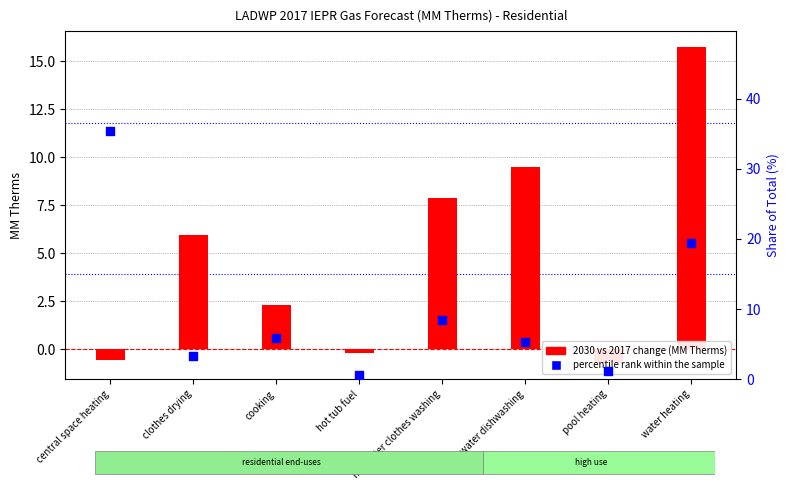

Which series contains the highest Y value?

percentile rank within the sample